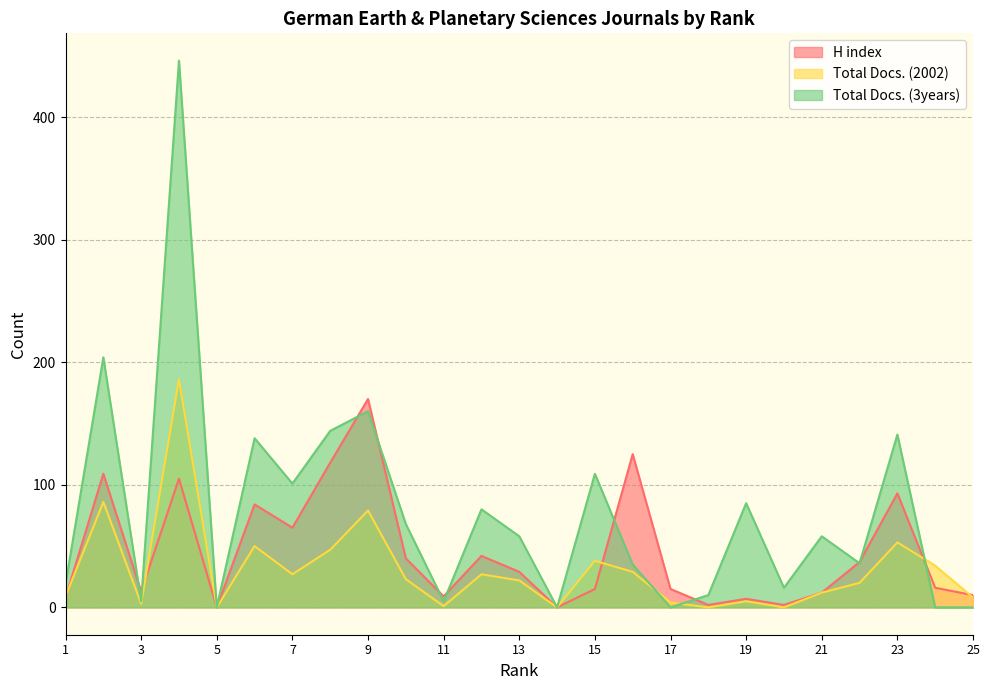

Which label corresponds to the smallest value in the chart?

5